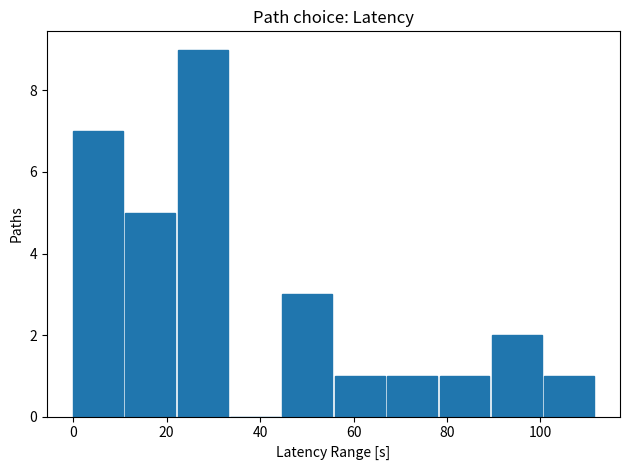

Reading left to right, list every bar in this chart as the range it spans on the x-axis followed by its height. Neither the bar edges nor the heights are printed on the chart, so give them approximately, as read against the axes.

0.0 to 11.2: 7
11.2 to 22.4: 5
22.4 to 33.6: 9
33.6 to 44.8: 0
44.8 to 56.0: 3
56.0 to 67.2: 1
67.2 to 78.4: 1
78.4 to 89.6: 1
89.6 to 100.8: 2
100.8 to 112.0: 1